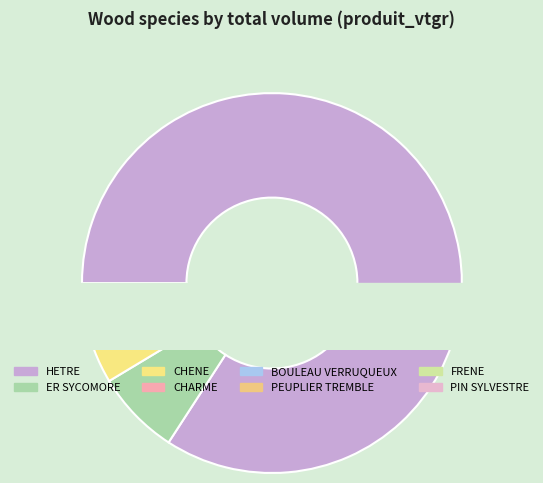

The CHARME slice represents 13% of the pie. True or false?

False